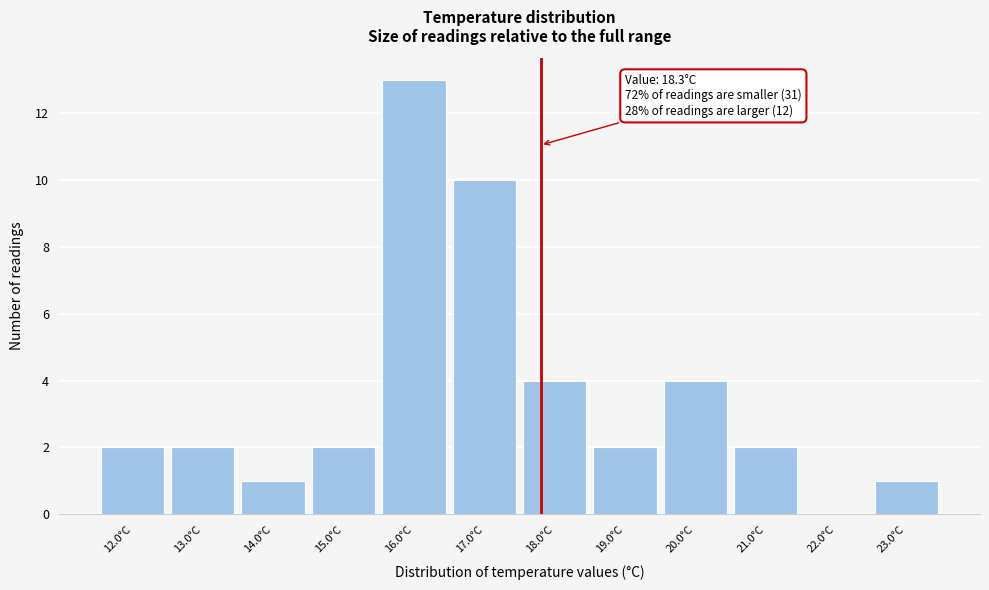

Reading left to right, list all the values displayed in this chart.

12.0°C=2	13.0°C=2	14.0°C=1	15.0°C=2	16.0°C=13	17.0°C=10	18.0°C=4	19.0°C=2	20.0°C=4	21.0°C=2	22.0°C=0	23.0°C=1